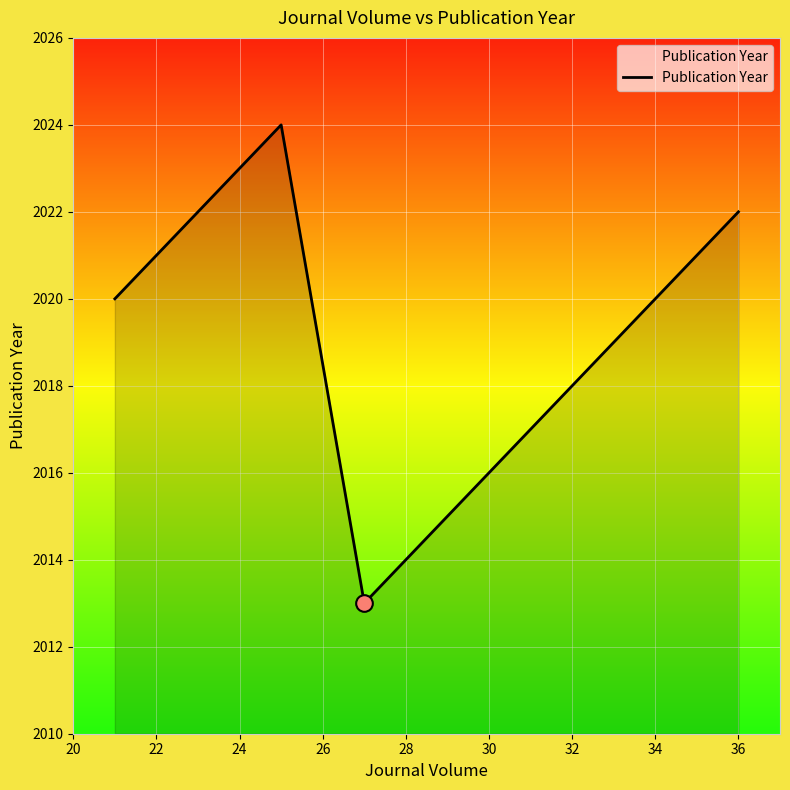

What is the difference between the maximum and second lowest values?

10